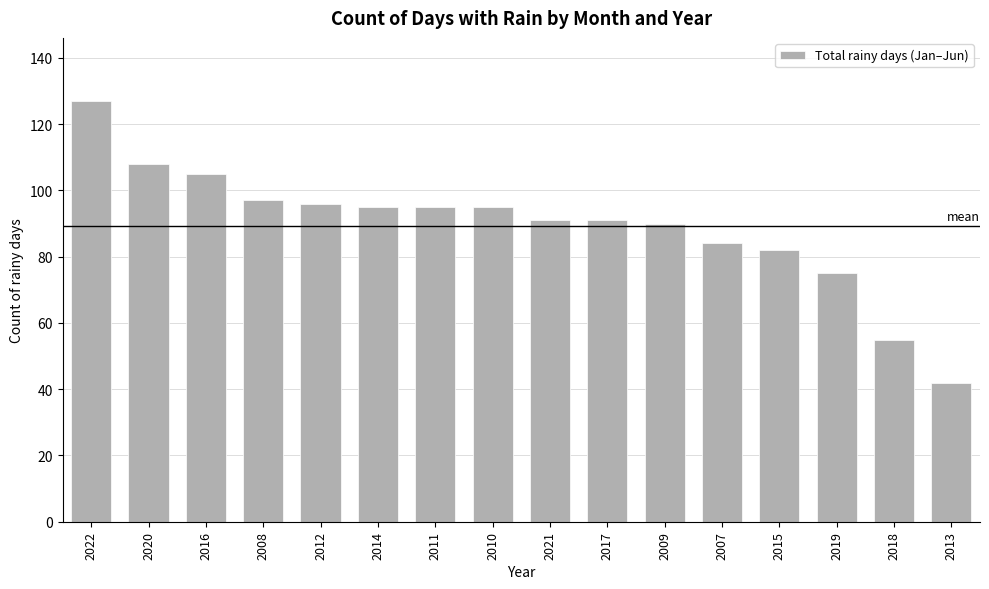

The chart shows a value of 127 at 2022. True or false?

True